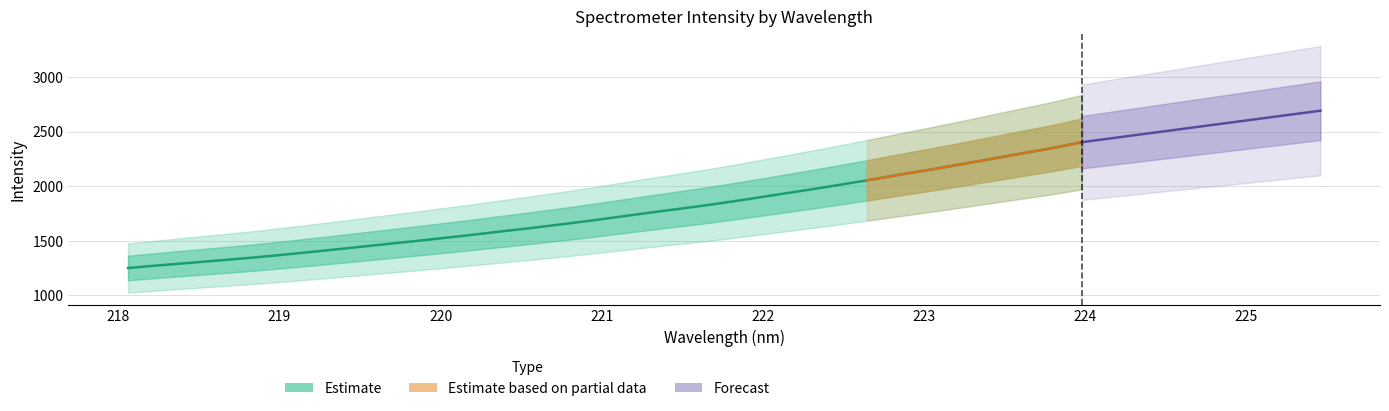

At which category does the chart reach its minimum across all series?

218.0596